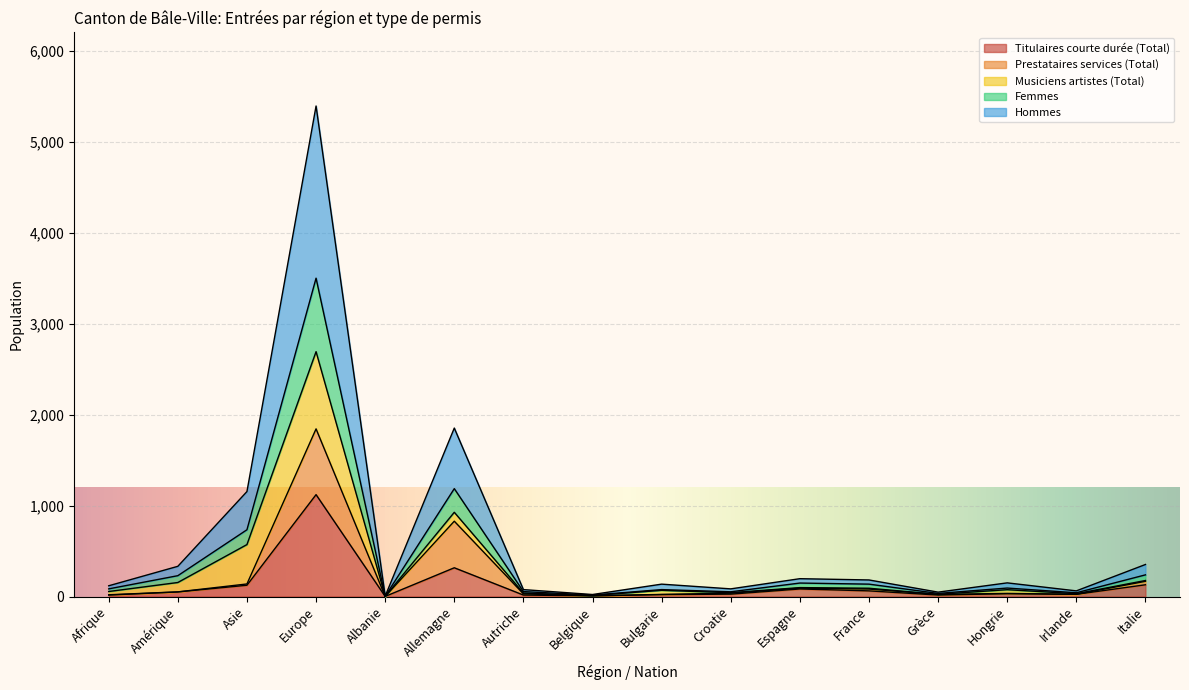

The value of Titulaires courte durée (Total) at Croatie is 43. True or false?

False